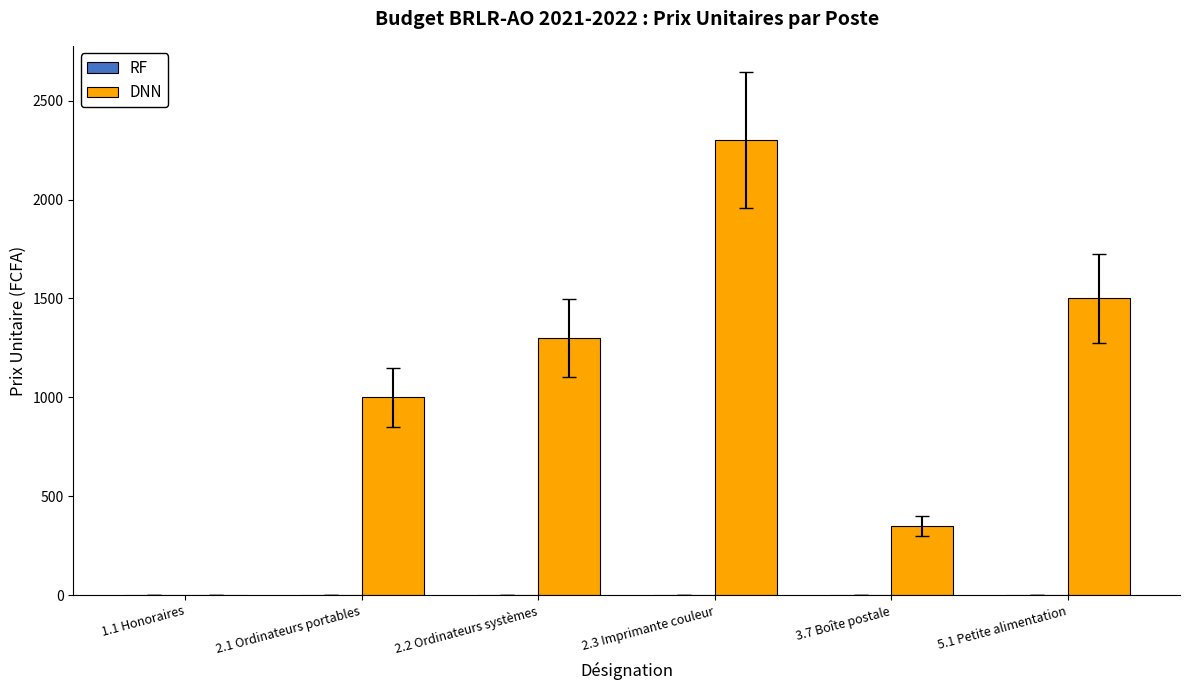

Which category has the highest value across all series?

2.3 Imprimante couleur